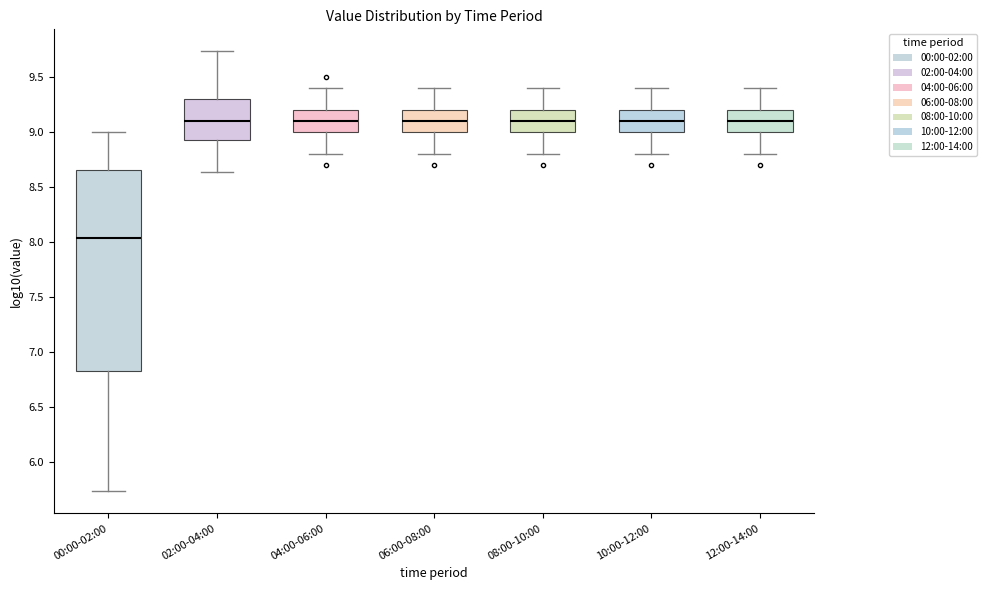

Which box is the tallest, from its lower edge to its upper edge?

00:00-02:00